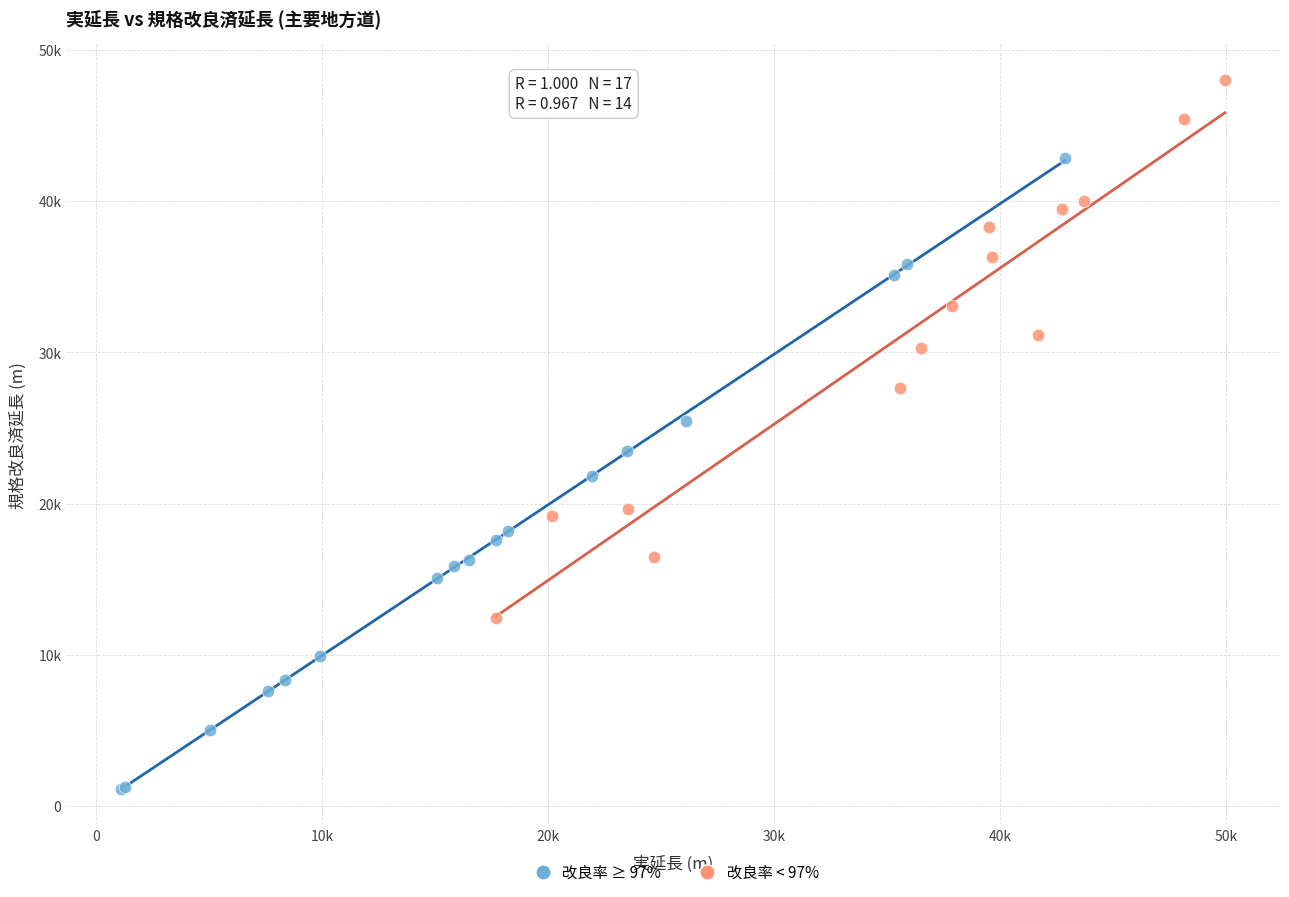

Which series contains the highest Y value?

改良率 < 97%